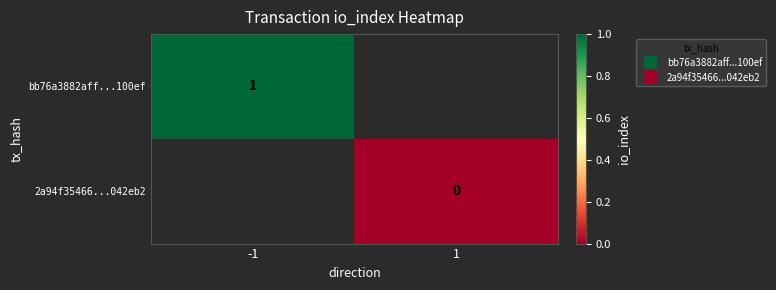

List the series in order of their peak value, highest first.

bb76a3882aff...100ef, 2a94f35466...042eb2